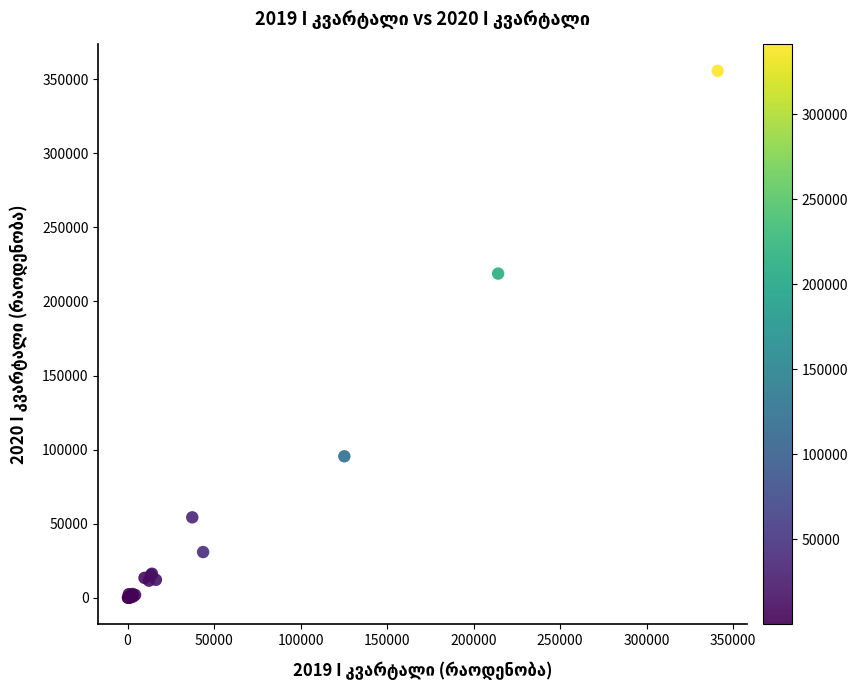

What Y value in the scatter plot is closest to 177862?

218823